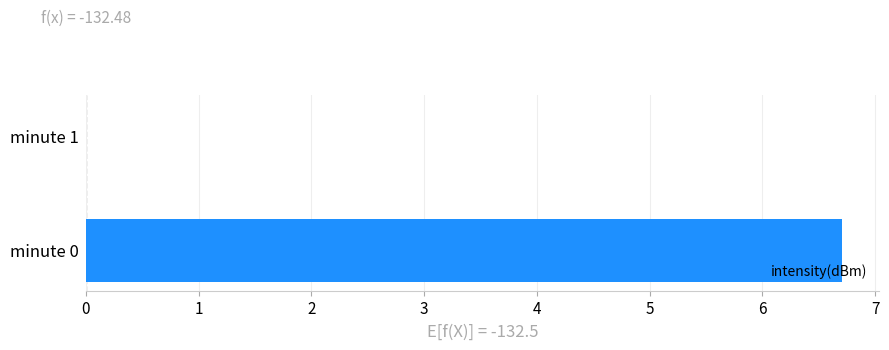

Reading bottom to top, list all the values displayed in this chart.

minute 0=6.7	minute 1=0.0